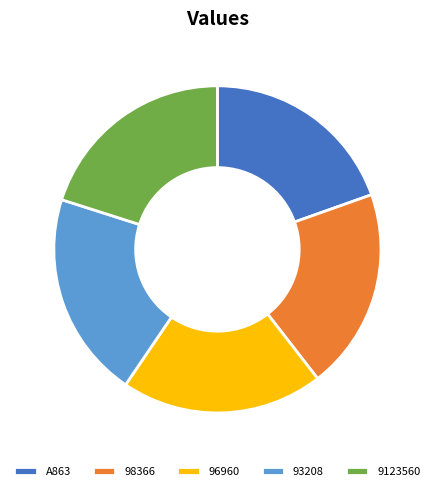

Approximately how many times larger is the value at A863 compared to 9123560?

1.0